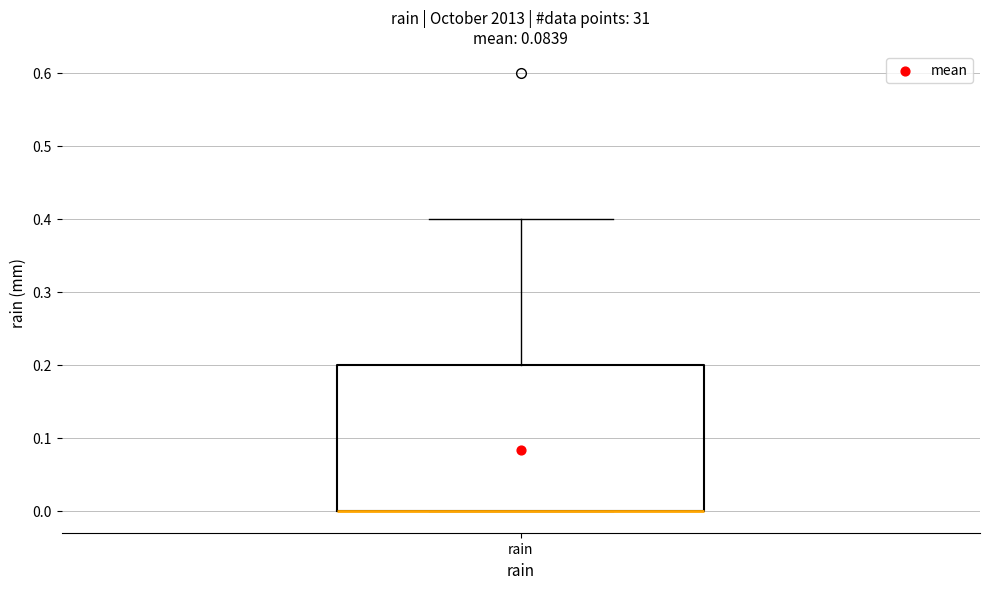

Read this box plot against the y-axis: the position of the median line, the range covered by the box, and the ends of both whiskers. The values are not printed on the chart, so give them approximately, as read against the axis.

median 0.0 (drawn on the box's lower edge), box 0.0 to 0.2, whiskers 0.0 to 0.4